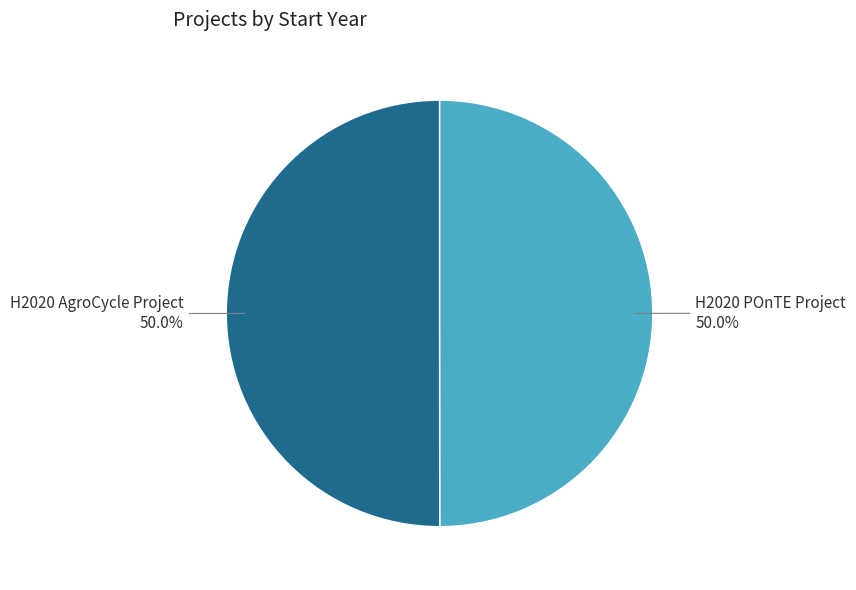

Rank the categories by value from highest to lowest.

H2020 AgroCycle Project, H2020 POnTE Project